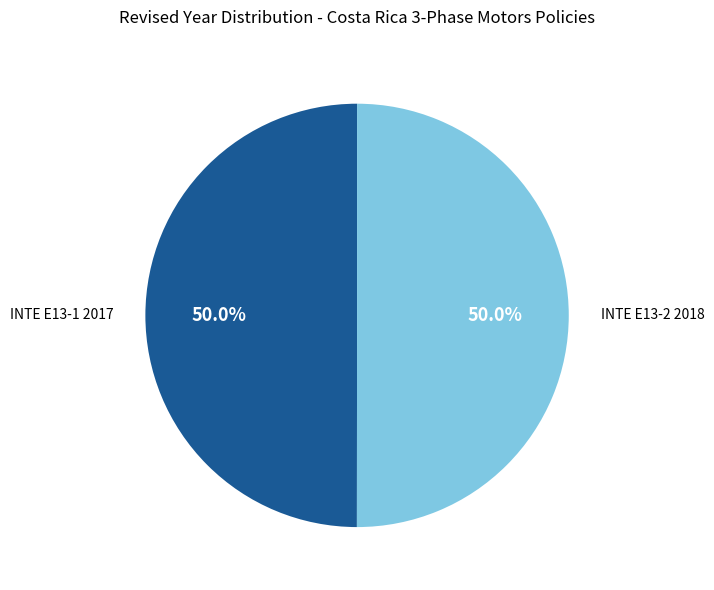

The INTE E13-1 2017 slice represents 57% of the pie. True or false?

False